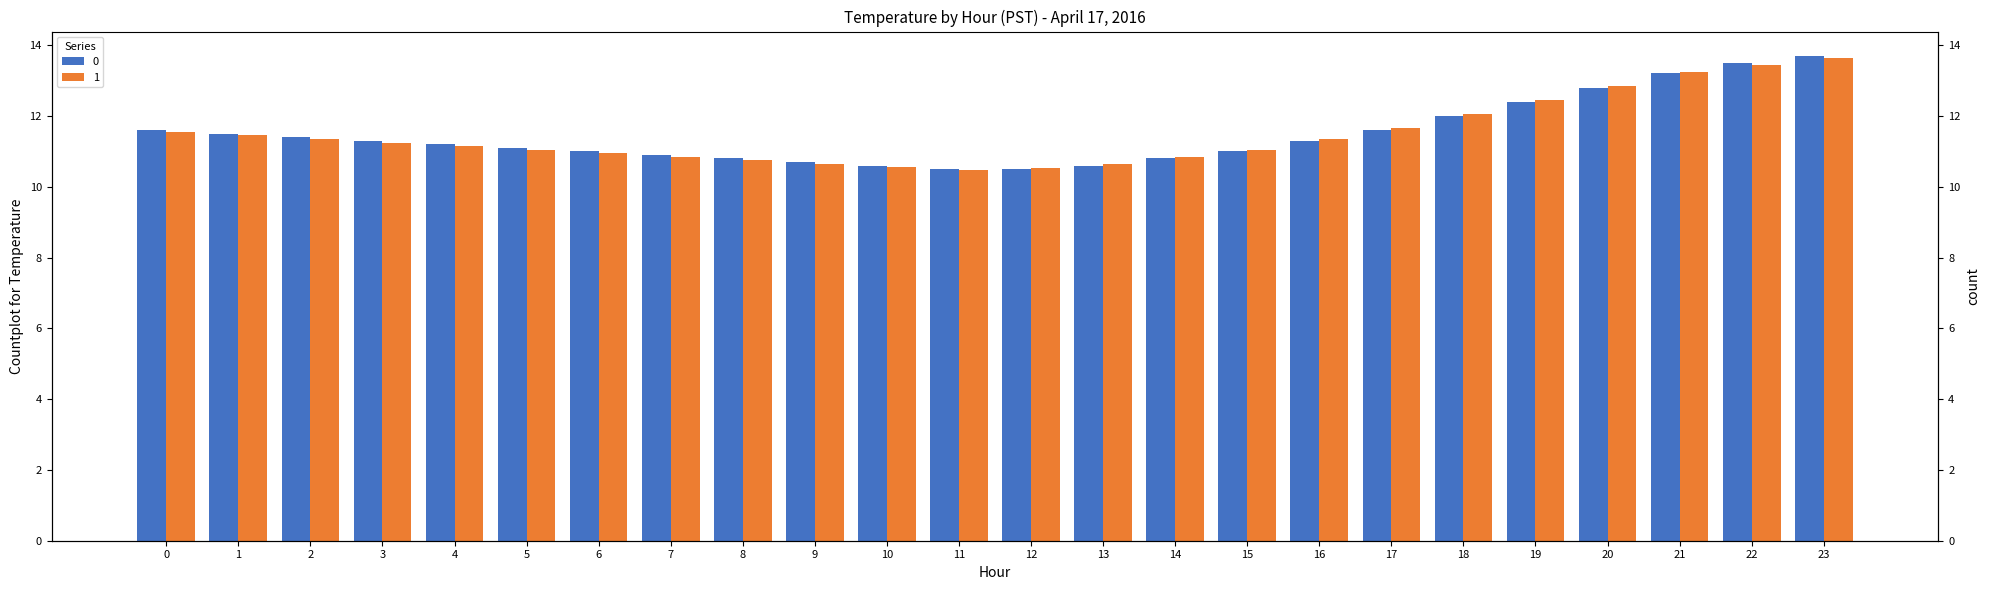

At 22, list the series in order from largest to smallest.

0, 1